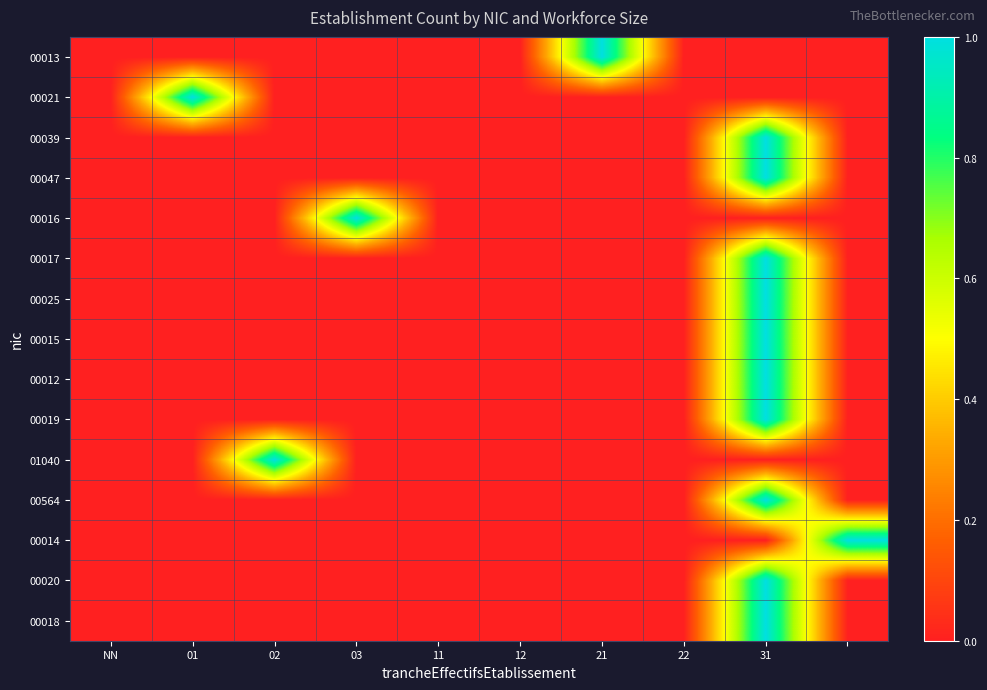

At how many categories does at least one series exceed 0?

6